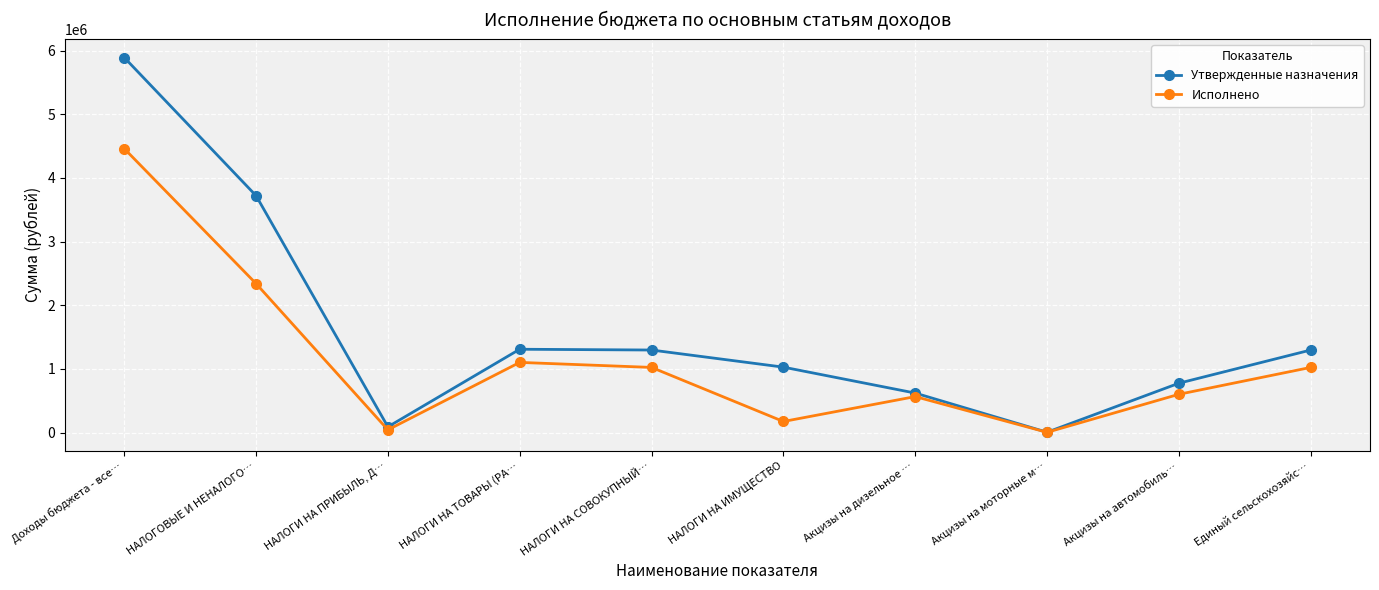

List the series in order of their overall mean, highest first.

Утвержденные назначения, Исполнено